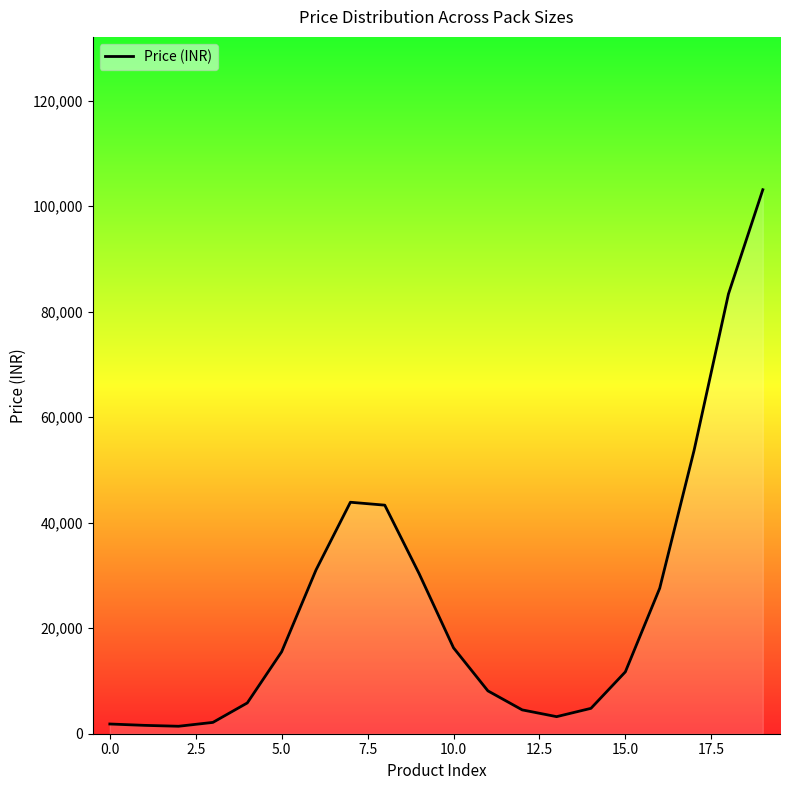

What is the maximum value shown in the chart?

103119.5